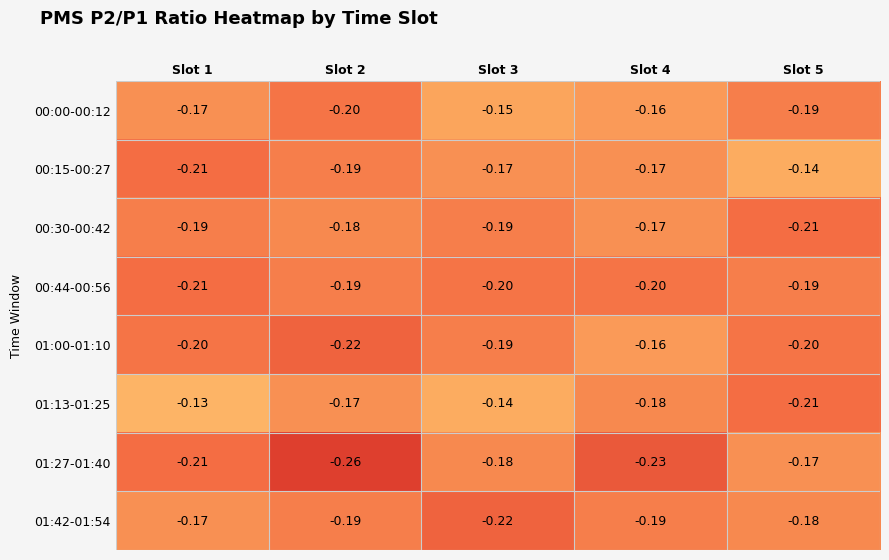

Is the value of 01:27-01:40 at Slot 2 greater than the value of 00:15-00:27 at Slot 2?

No